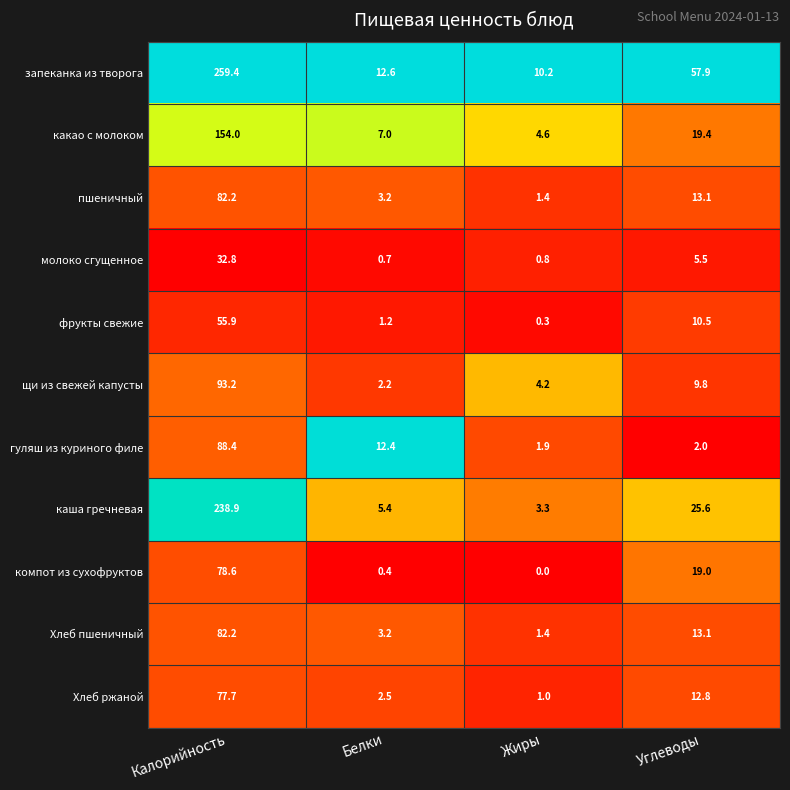

True or false: Хлеб ржаной has a value of 2.5 at Белки.

True